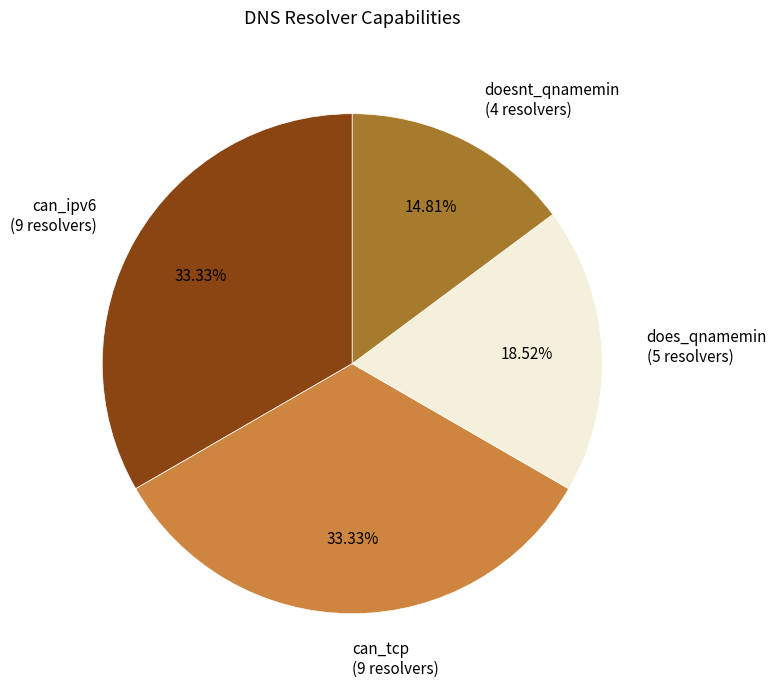

Is there a majority slice in this chart?

No